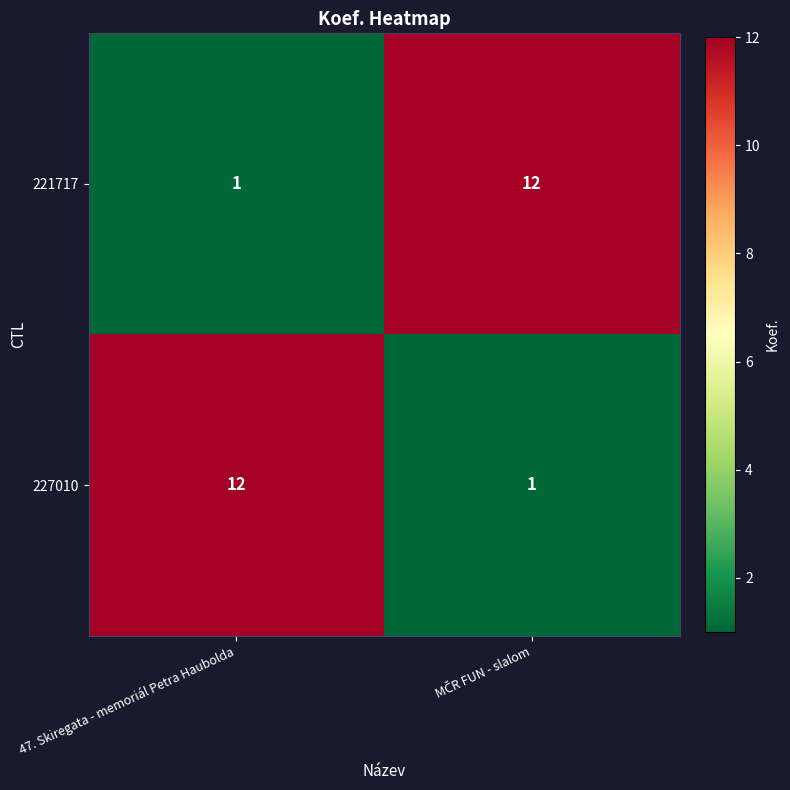

Is it true that 227010 equals 12 at 47. Skiregata - memoriál Petra Haubolda?

True